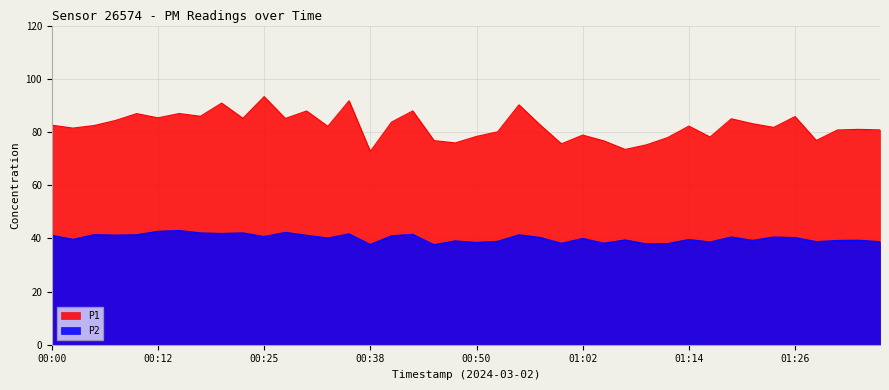

Which has a higher value, 00:20 or 01:17?

00:20